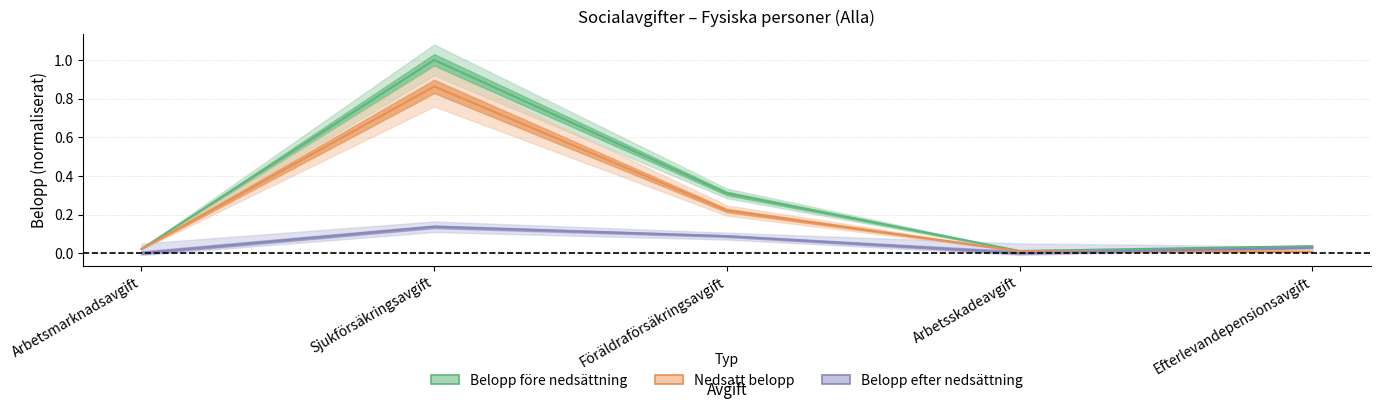

True or false: Nedsatt belopp and Belopp före nedsättning cross at least once.

False